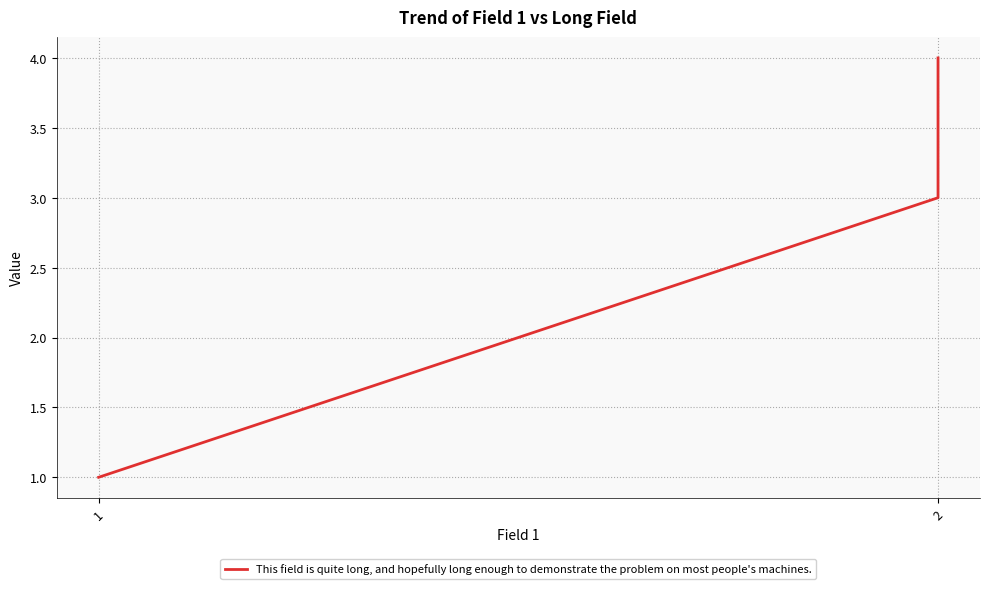

Reading right to left, extract all data points from this chart.

4	3	1